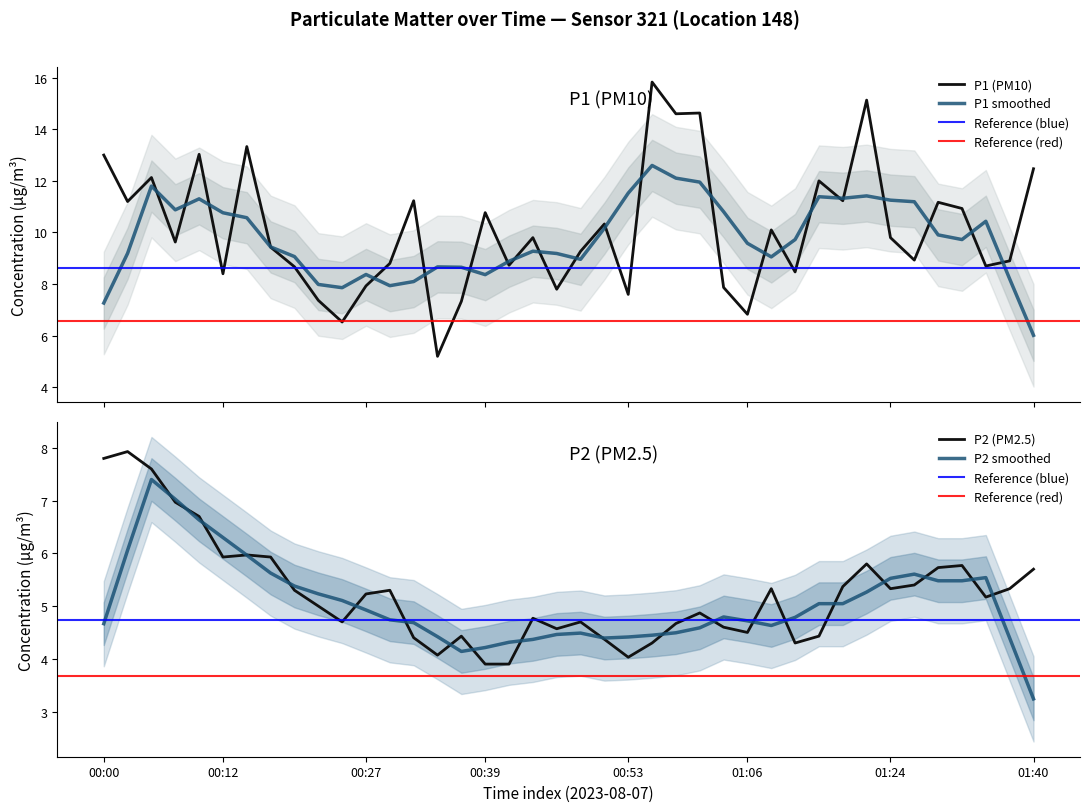

Read the P2 (PM2.5) value at 00:51.

4.4